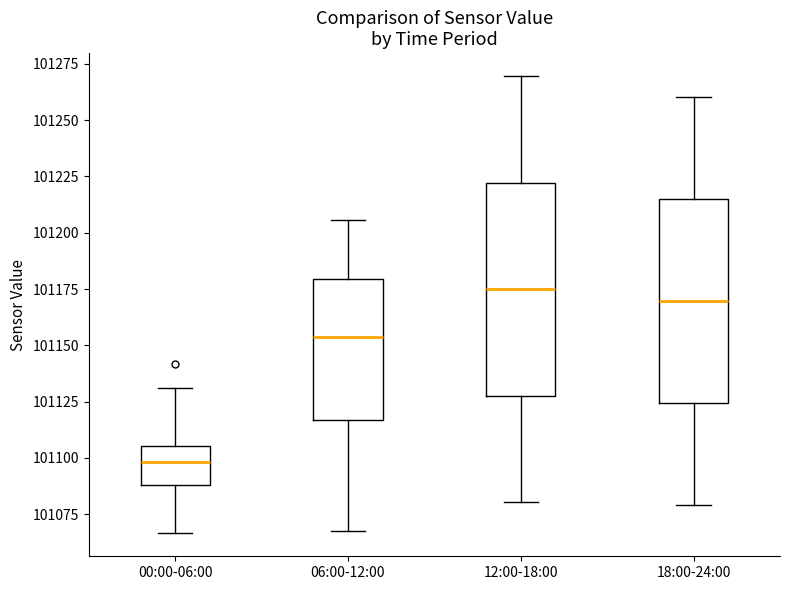

Where is the upper edge of the box for 00:00-06:00 on the y-axis? The values are not printed on the chart, so give them approximately, as read against the axis.

101105